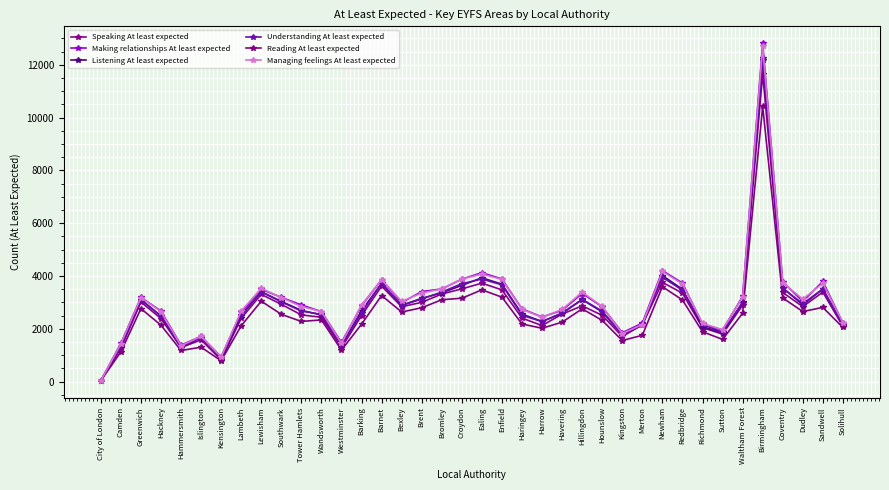

How many lines are shown in the chart?

6